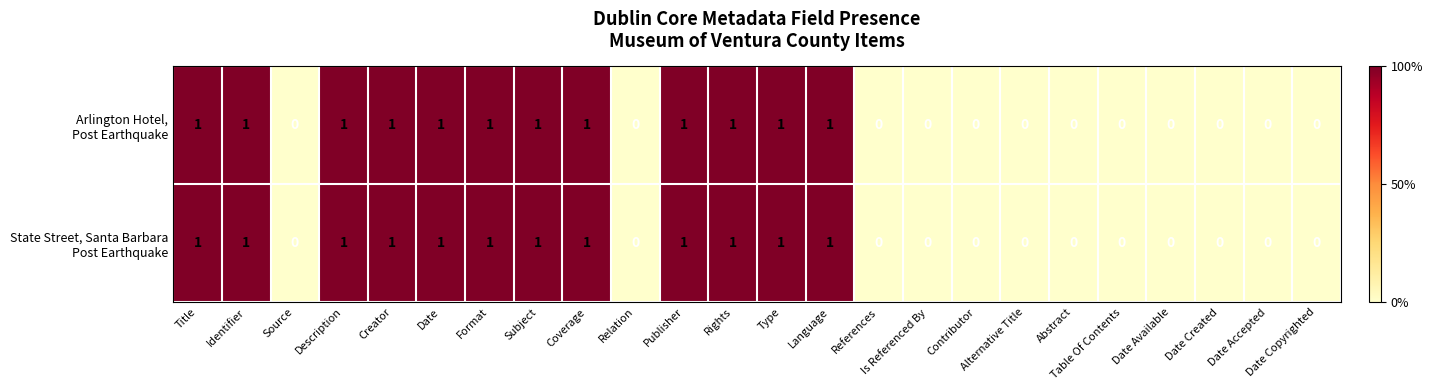

Which label corresponds to the smallest value in the chart?

Source